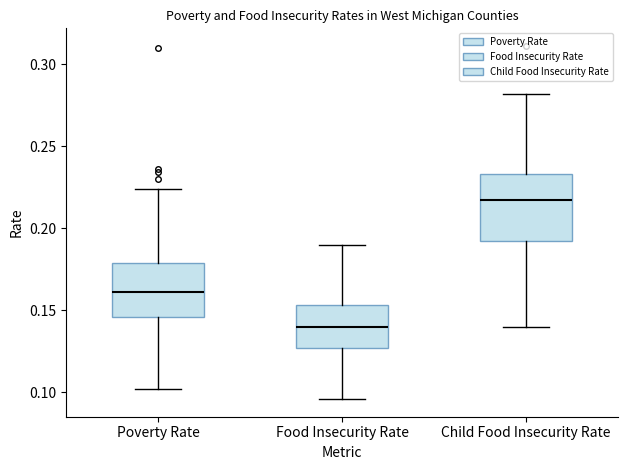

Reading left to right, transcribe this box plot: for each box, give where its median line is, the range the box spans, and where its two whiskers end, as read against the y-axis. The values are not printed on the chart, so give them approximately, as read against the axis.

Poverty Rate: median 0.160, box 0.145 to 0.180, whiskers 0.100 to 0.225
Food Insecurity Rate: median 0.140, box 0.125 to 0.155, whiskers 0.095 to 0.190
Child Food Insecurity Rate: median 0.215, box 0.190 to 0.235, whiskers 0.140 to 0.280